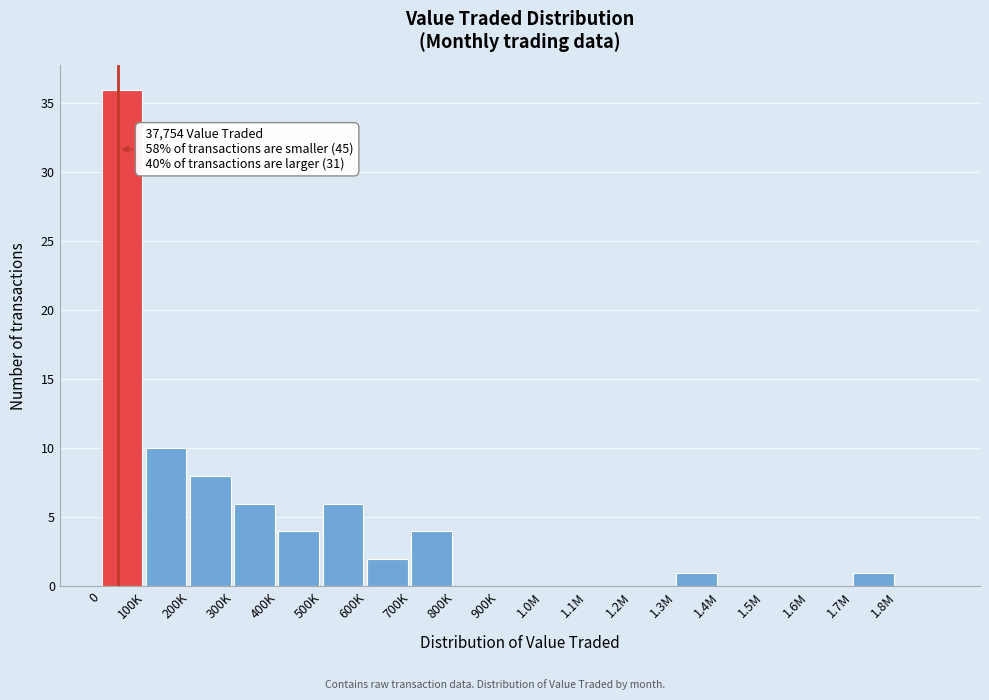

Reading left to right, list all the values displayed in this chart.

0=36	100K=10	200K=8	300K=6	400K=4	500K=6	600K=2	700K=4	800K=0	900K=0	1.0M=0	1.1M=0	1.2M=0	1.3M=1	1.4M=0	1.5M=0	1.6M=0	1.7M=1	1.8M=0